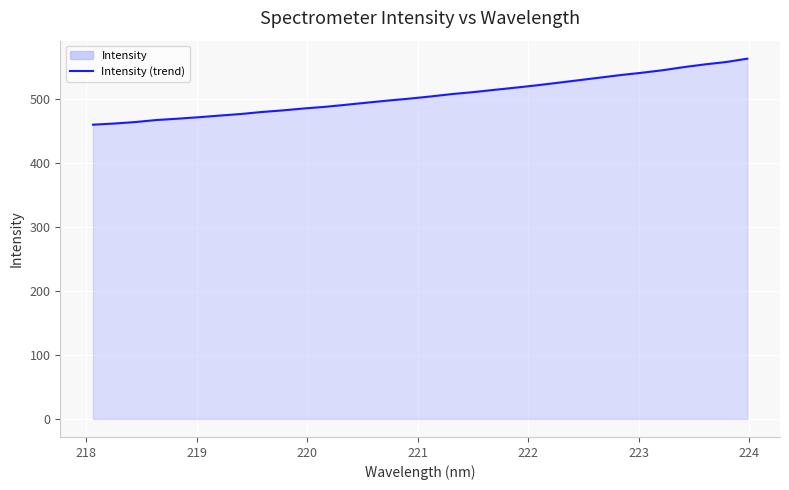

What is the minimum value shown in the chart?

460.1